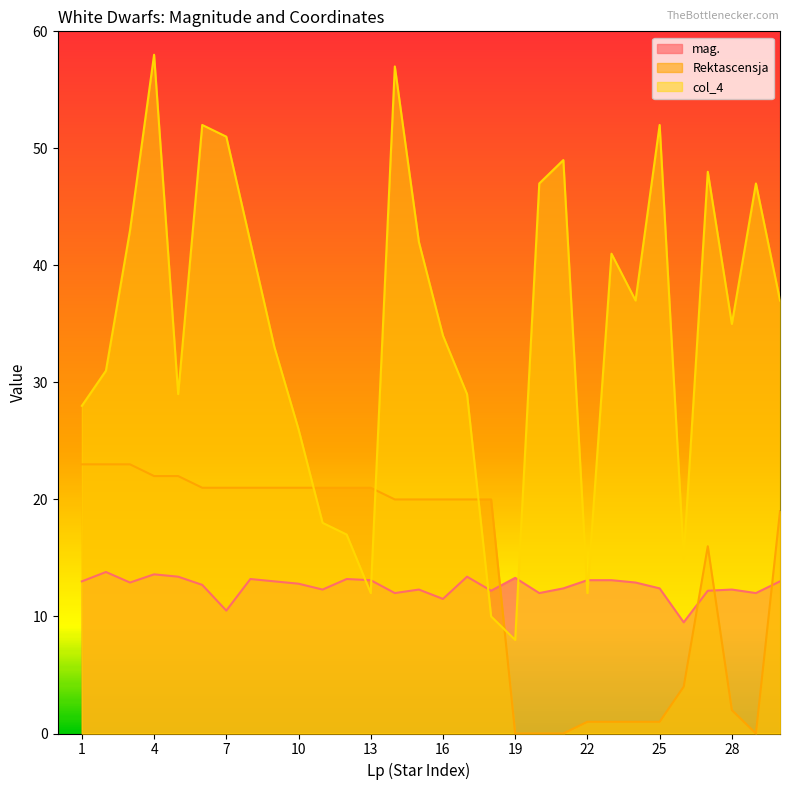

How many lines are shown in the chart?

3